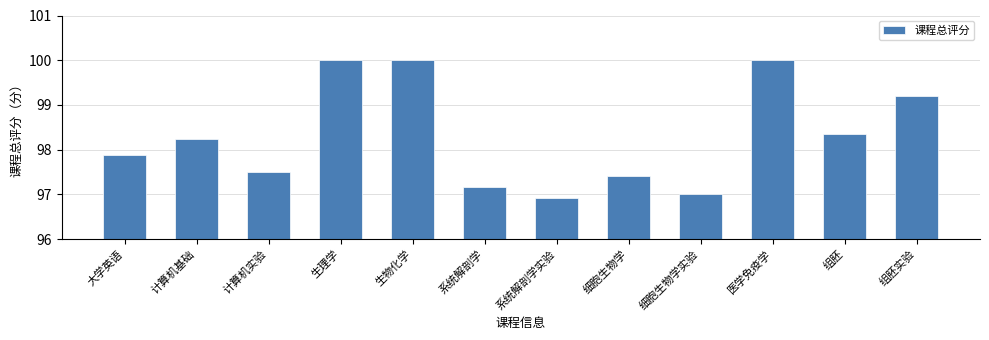

Is it true that the value at 组胚 is 98.3?

True